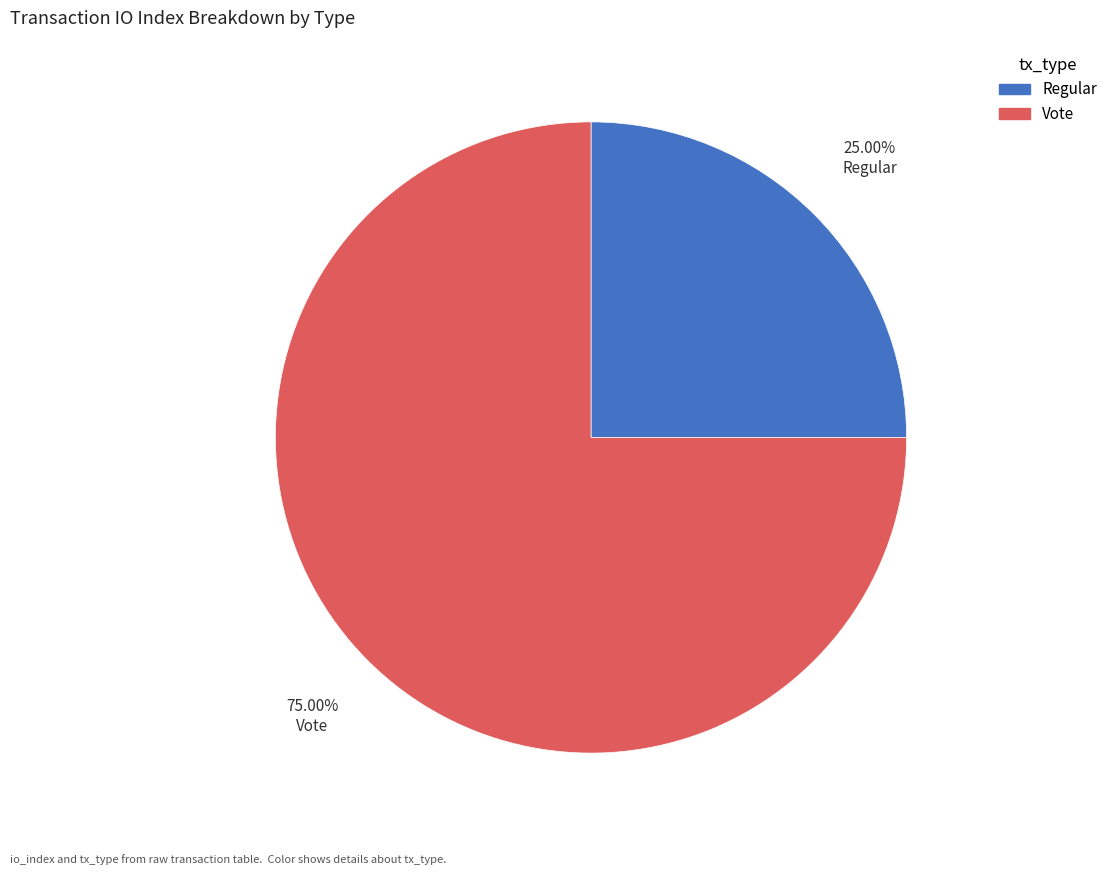

Count the number of slices in the pie.

2